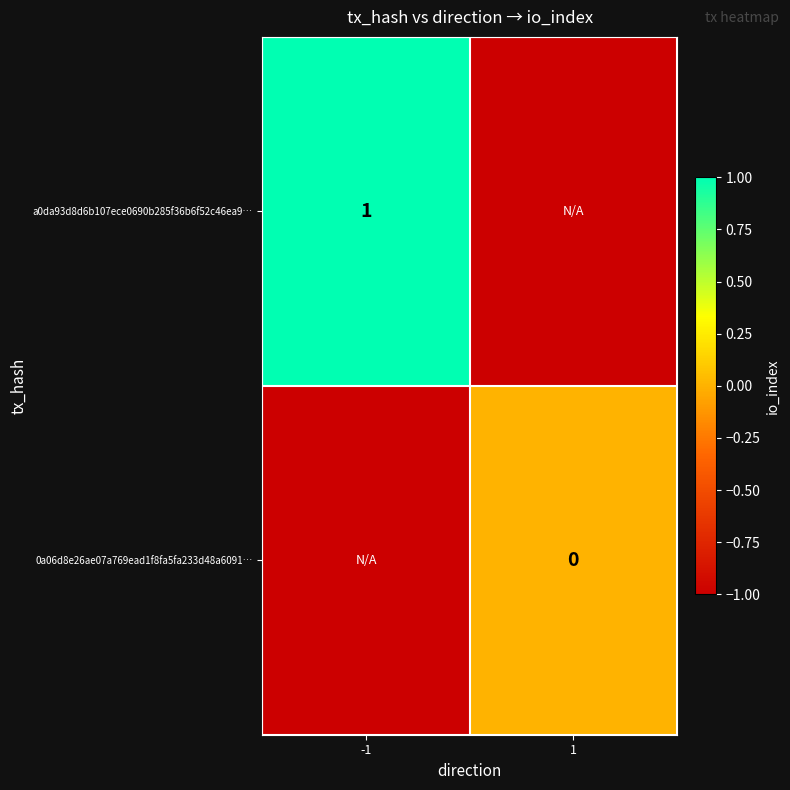

How many categories are shown in the chart?

2